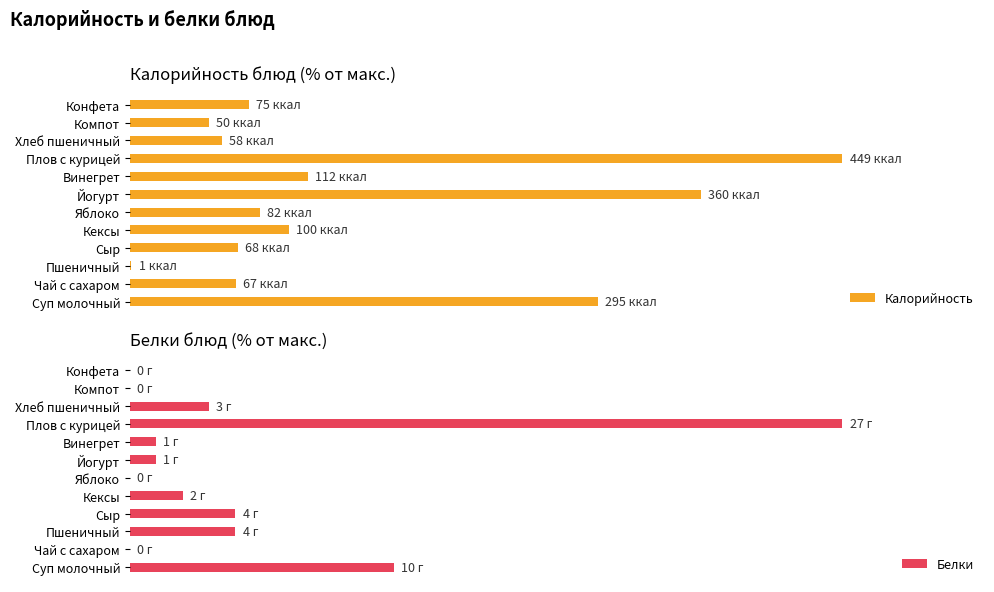

Reading left to right, list all the values displayed in this chart.

Калорийность: 65.7	14.9	0.2	15.1	22.3	18.3	80.2	24.9	100.0	12.9	11.1	16.7
Белки: 37.0	0.0	14.8	14.8	7.4	0.0	3.7	3.7	100.0	11.1	0.0	0.0